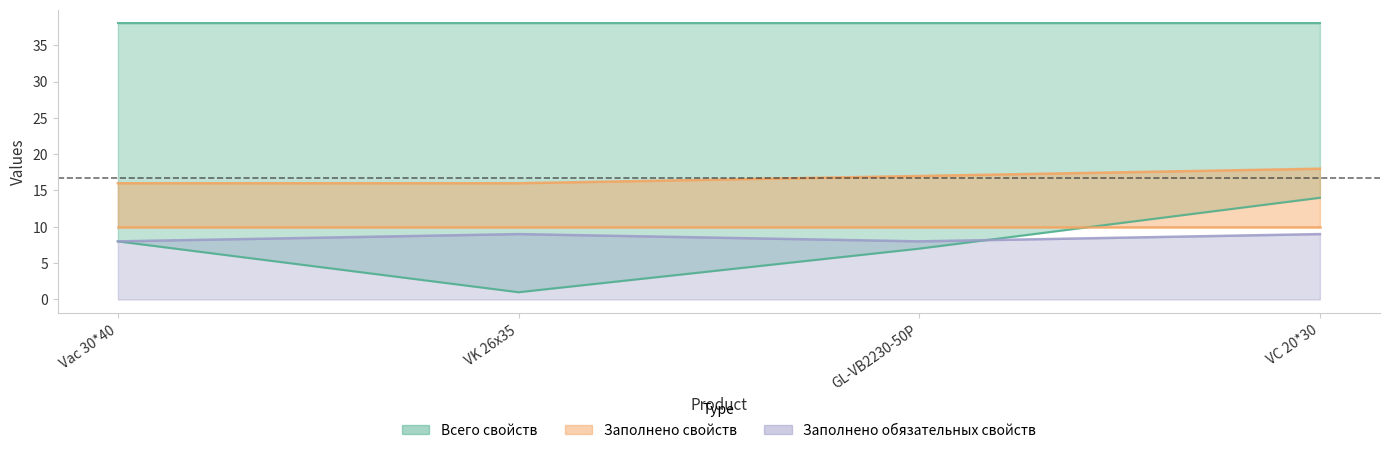

At which label does Всего изображений first exceed 8?

VC 20*30